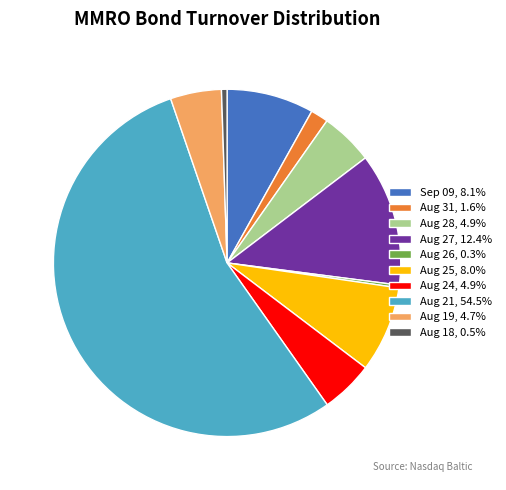

Is there a majority slice in this chart?

Yes